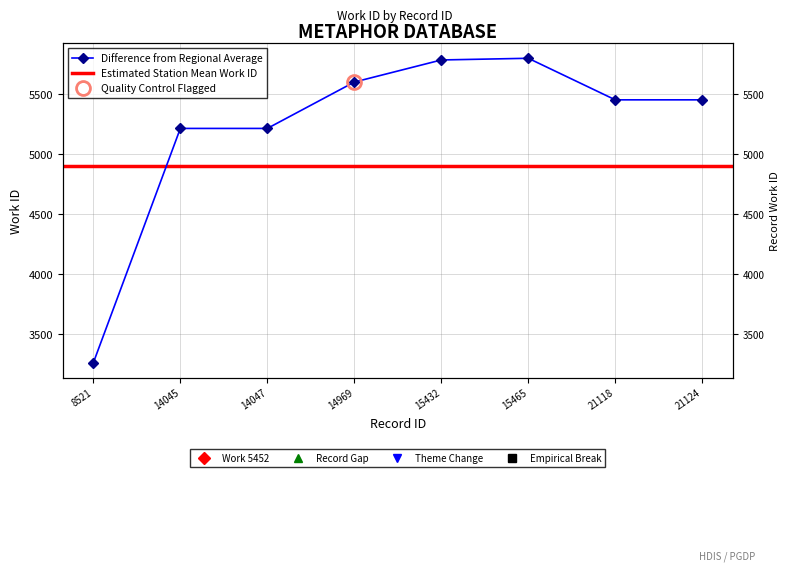

The value at 8521 is 1926. True or false?

False